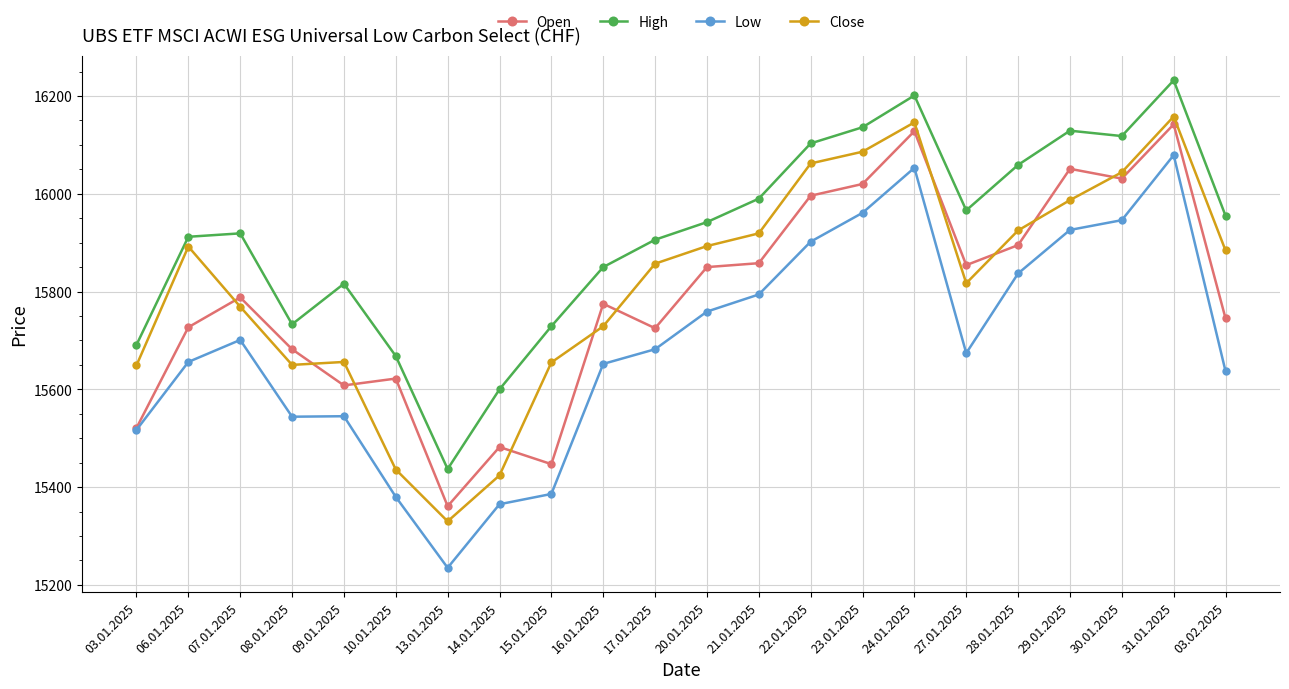

What position from the left is 03.01.2025?

1